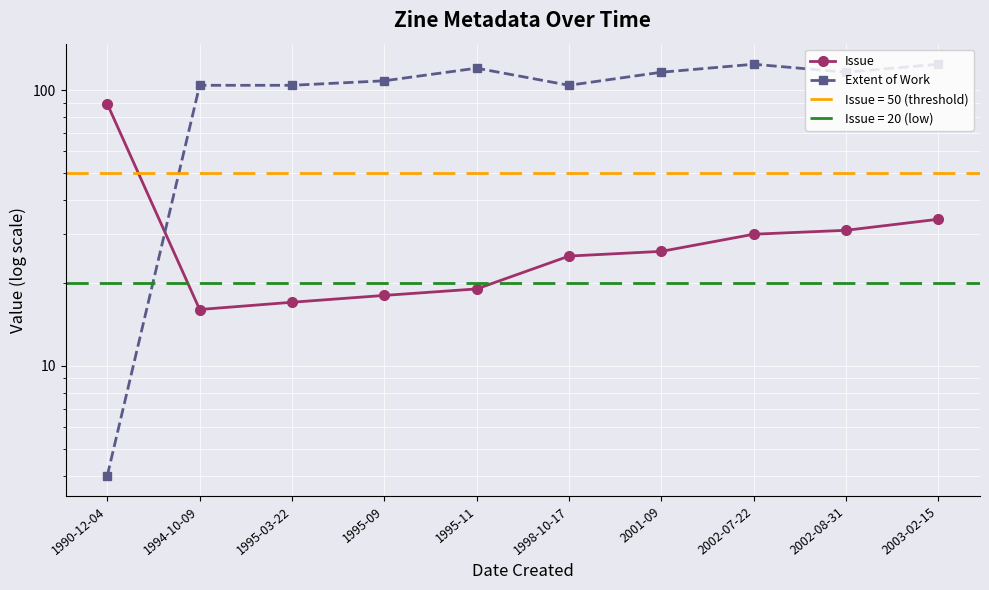

What is the value of the Extent of Work point at the 3rd from the left?

104